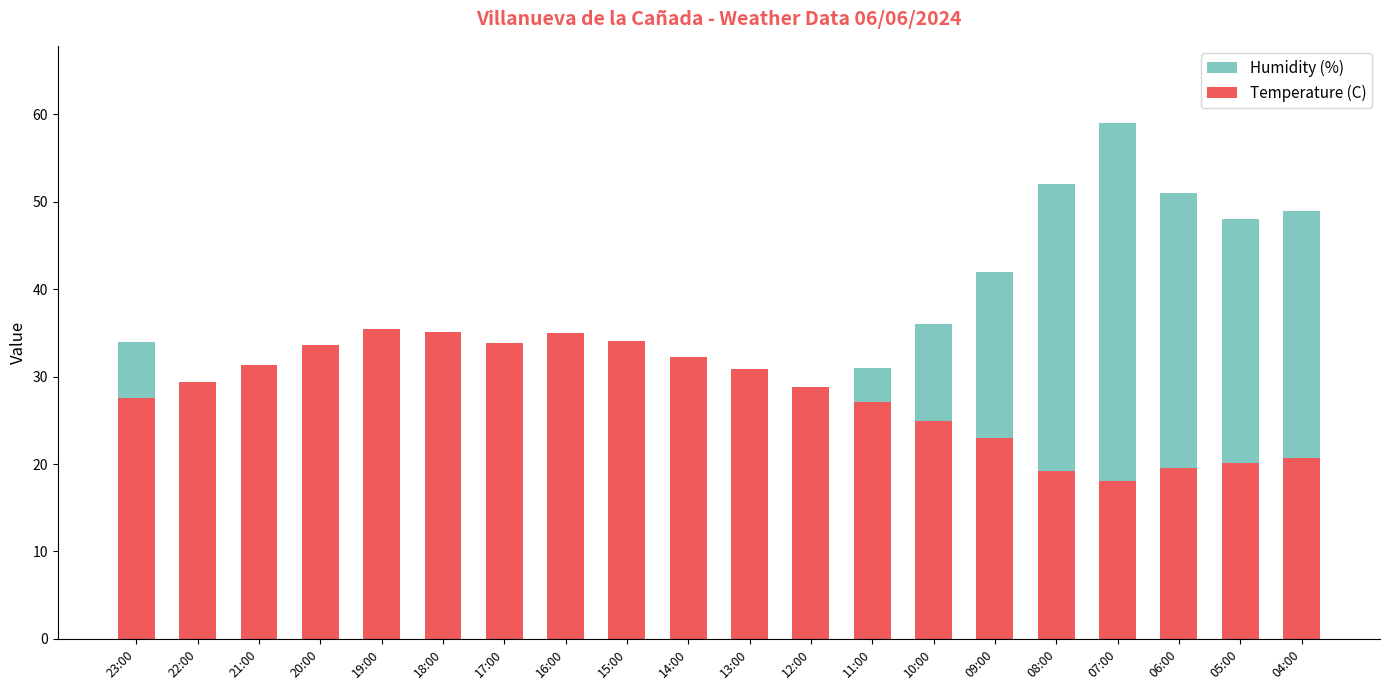

How many bars are there in each group?

2